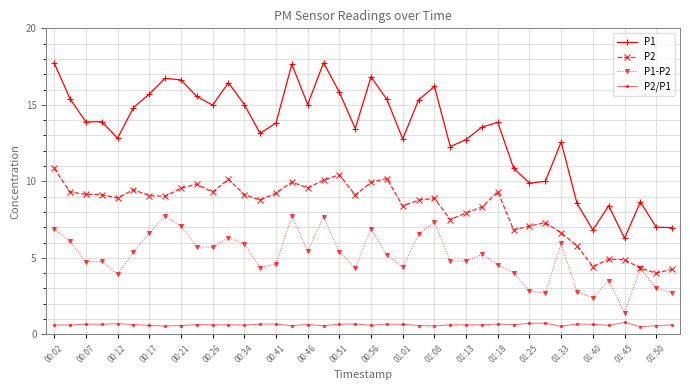

True or false: P1 and P2 cross at least once.

False